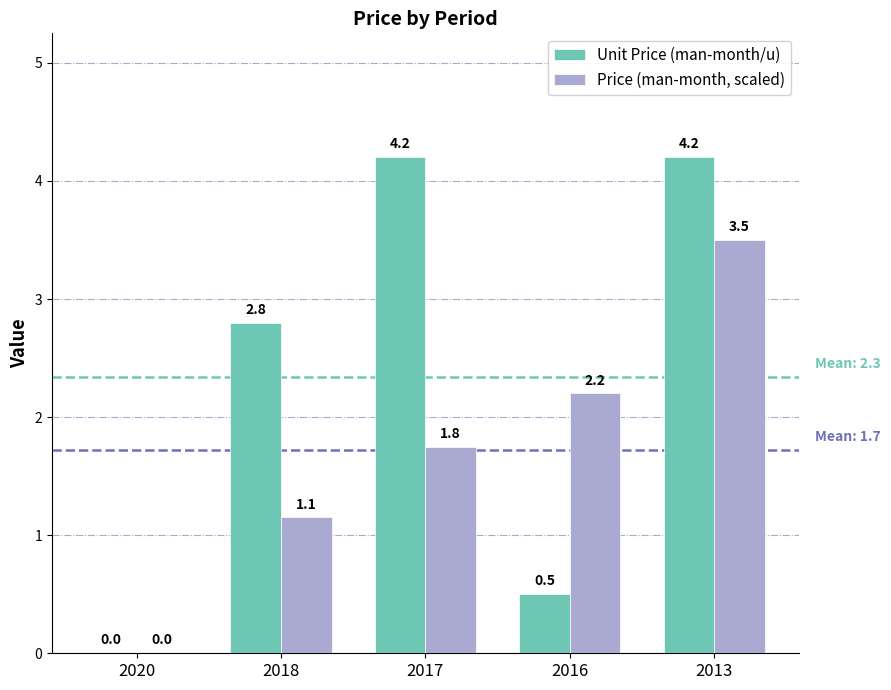

Is it true that Price (man-month, scaled) equals 1.9 at 2018?

False